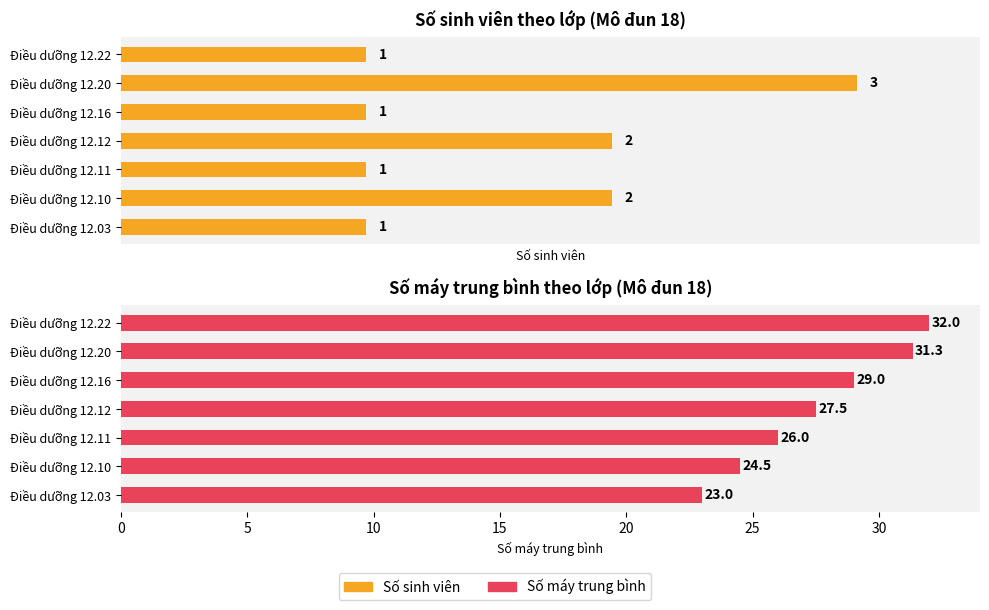

Which series has the largest total across all categories?

Số máy trung bình